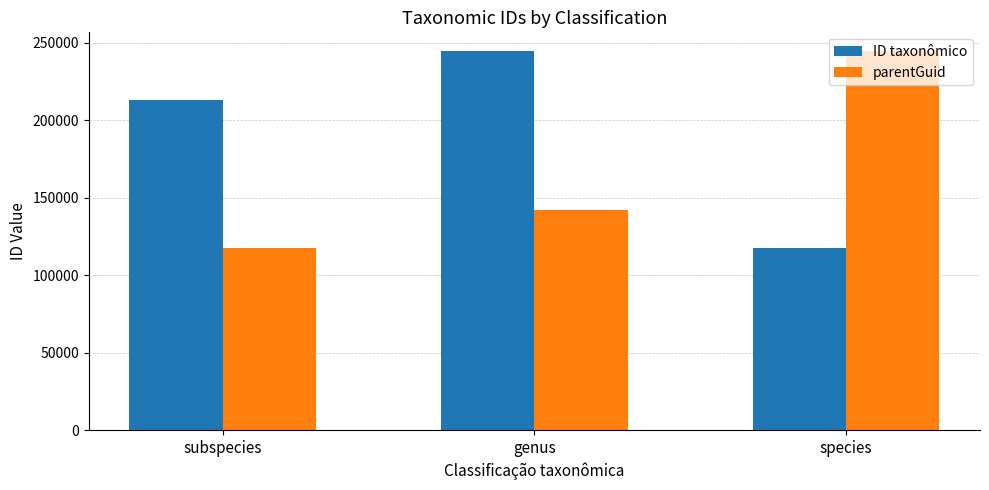

What are all the series names shown in the legend?

ID taxonômico, parentGuid